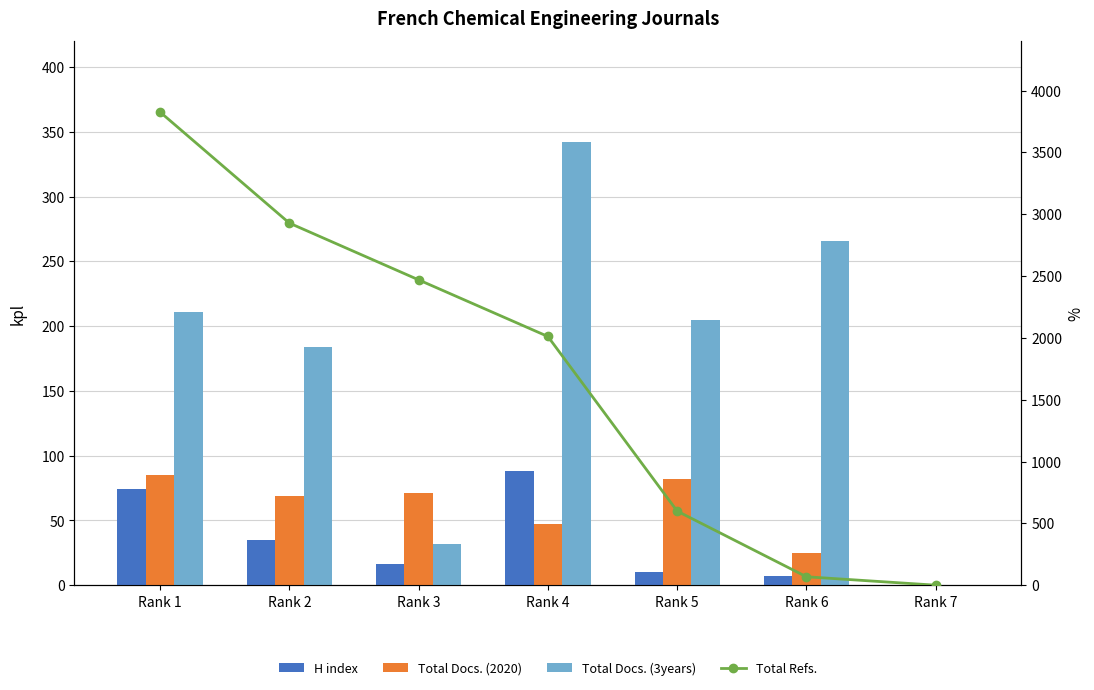

Reading right to left, extract all data points from this chart.

H index: 0	7	10	88	16	35	74
Total Docs. (2020): 0	25	82	47	71	69	85
Total Docs. (3years): 0	266	205	342	32	184	211
Total Refs.: 0	68	599	2011	2469	2928	3826